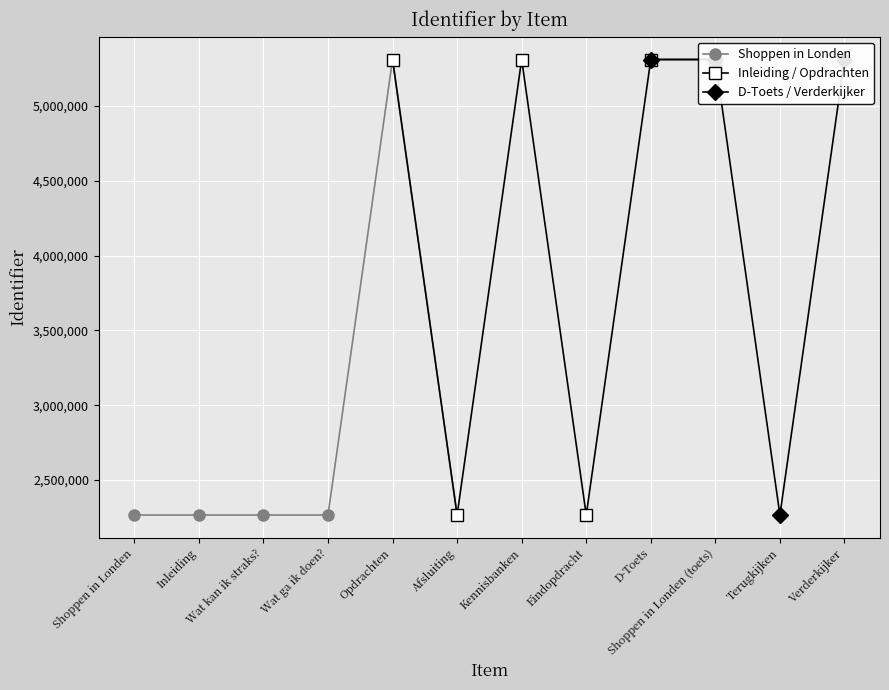

List the labels in order of value, largest first.

Verderkijker, Shoppen in Londen (toets), D-Toets, Kennisbanken, Opdrachten, Terugkijken, Eindopdracht, Afsluiting, Wat ga ik doen?, Wat kan ik straks?, Inleiding, Shoppen in Londen